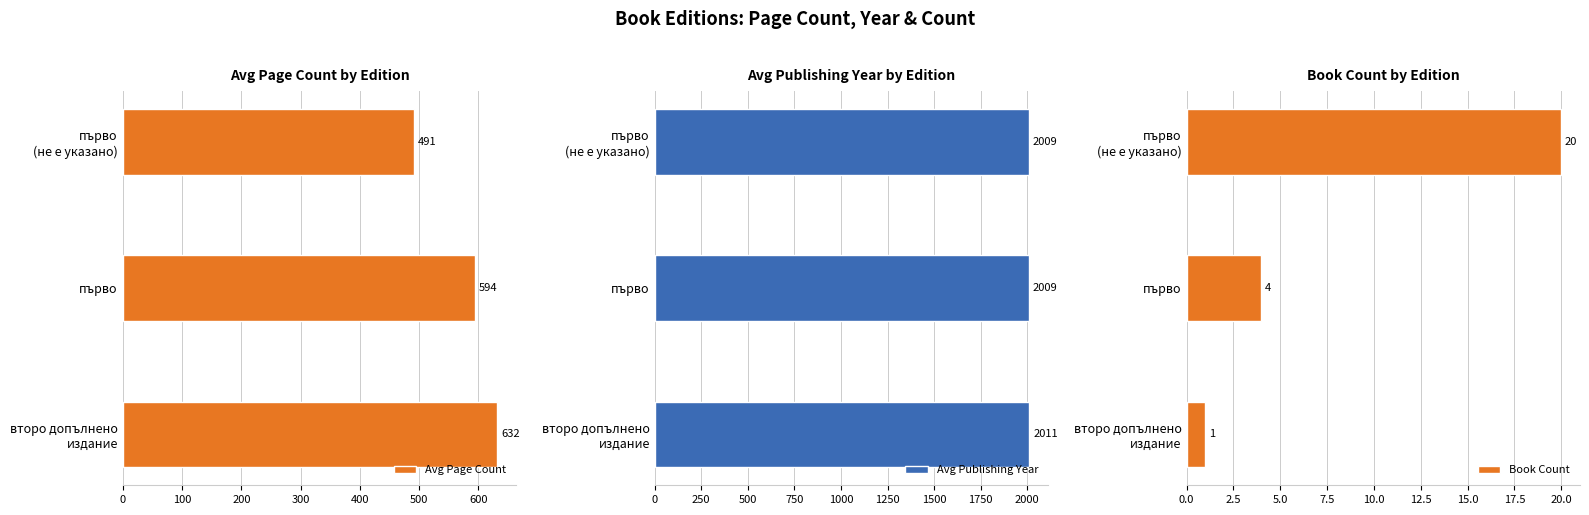

What is the average value of the Avg Publishing Year series?

2010